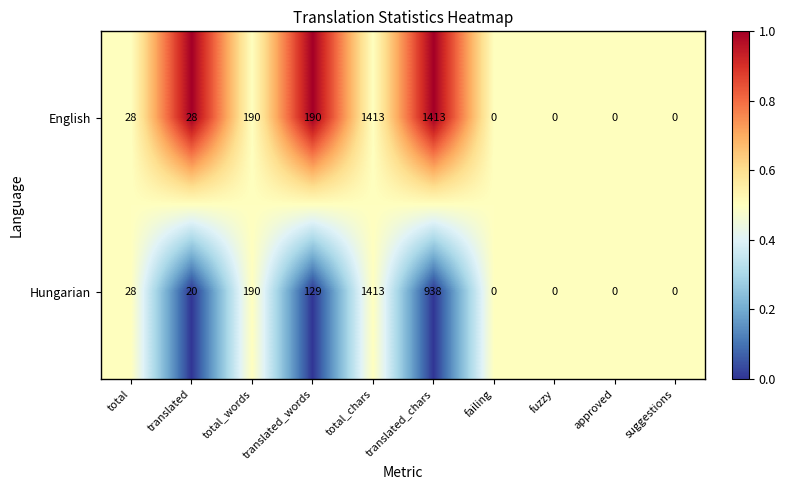

List the series in order of their overall mean, lowest first.

Hungarian, English